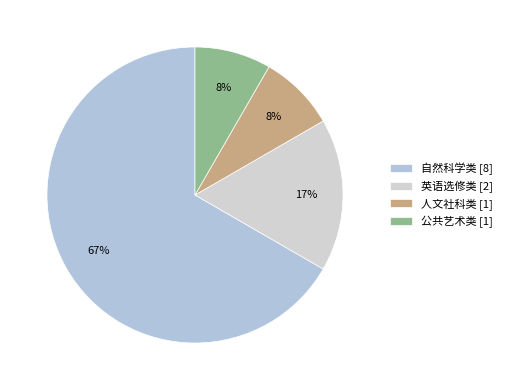

What percentage is NOT represented by 英语选修类?

83.3%